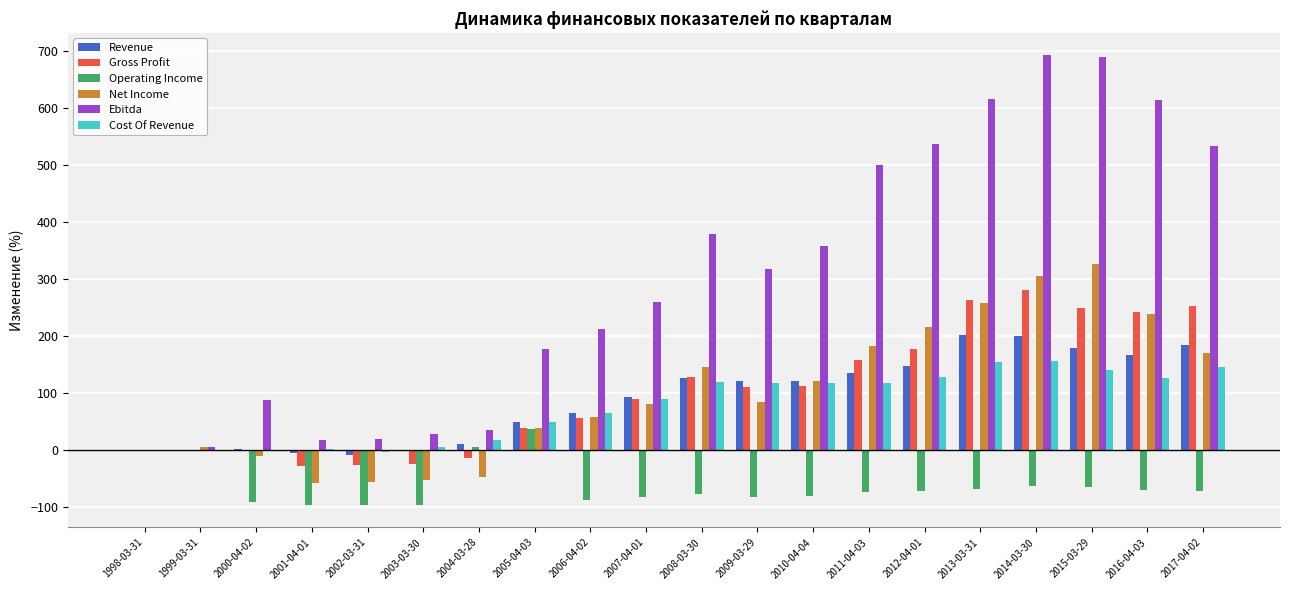

Which series has the largest range (max minus min)?

Ebitda